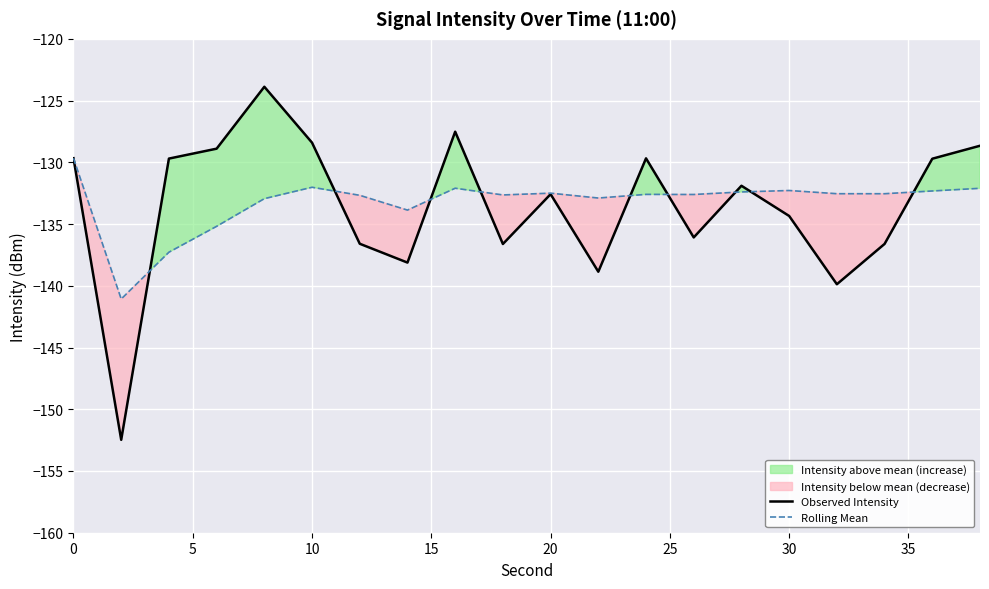

What is the highest value of the Observed Intensity series?

-123.9